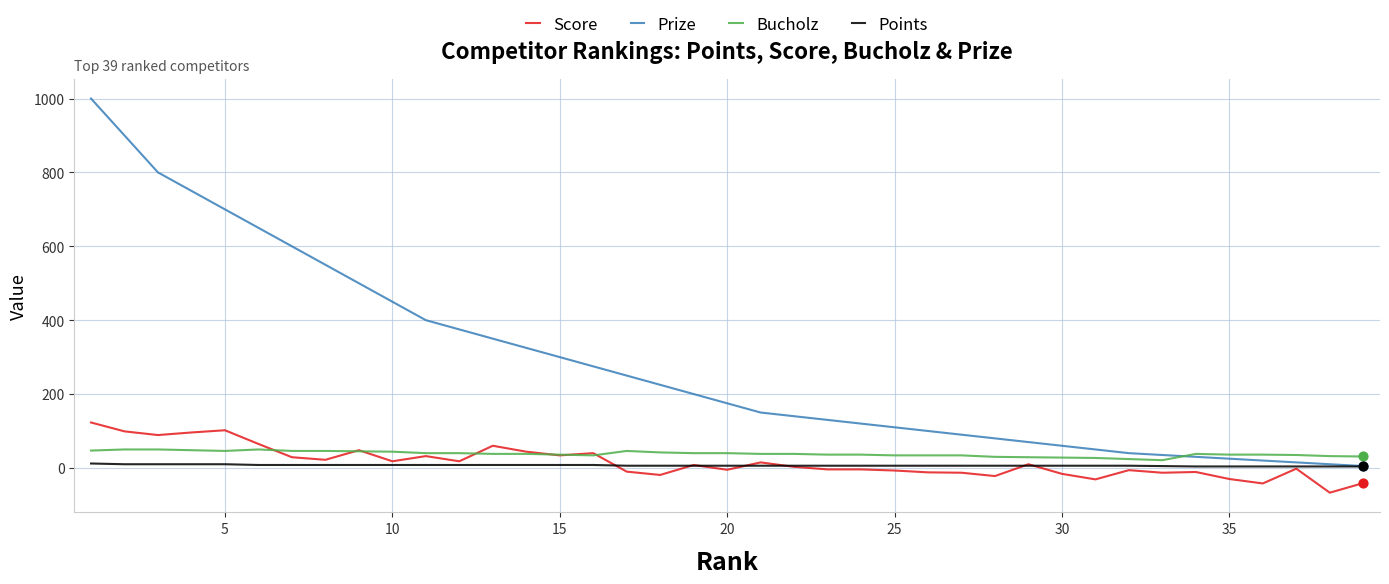

What are all the series names shown in the legend?

Score, Prize, Bucholz, Points